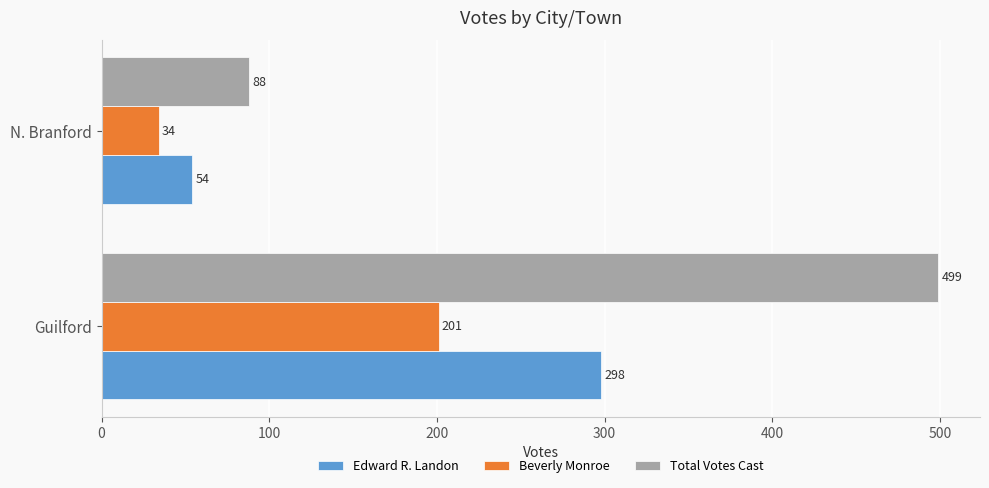

Which label corresponds to the smallest value in the chart?

N. Branford